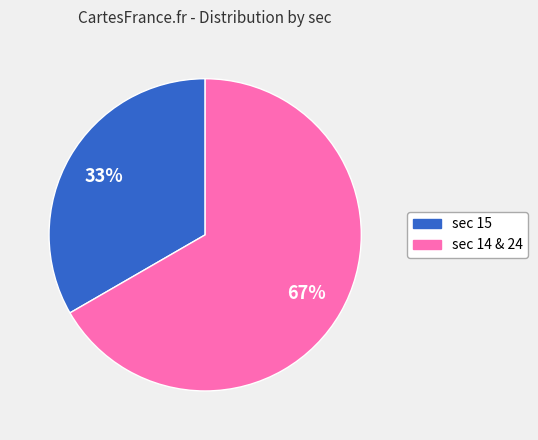

How many segments does this pie chart have?

2